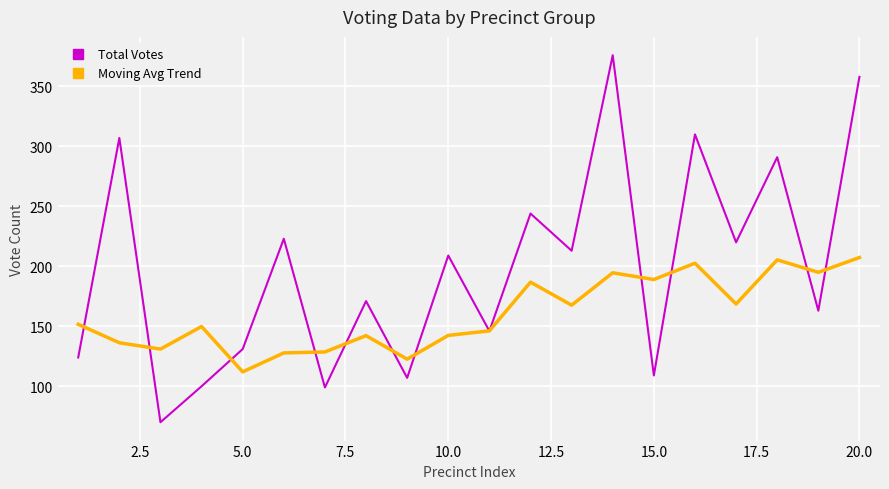

List the series in order of their overall mean, lowest first.

Moving Avg Trend, Total Votes